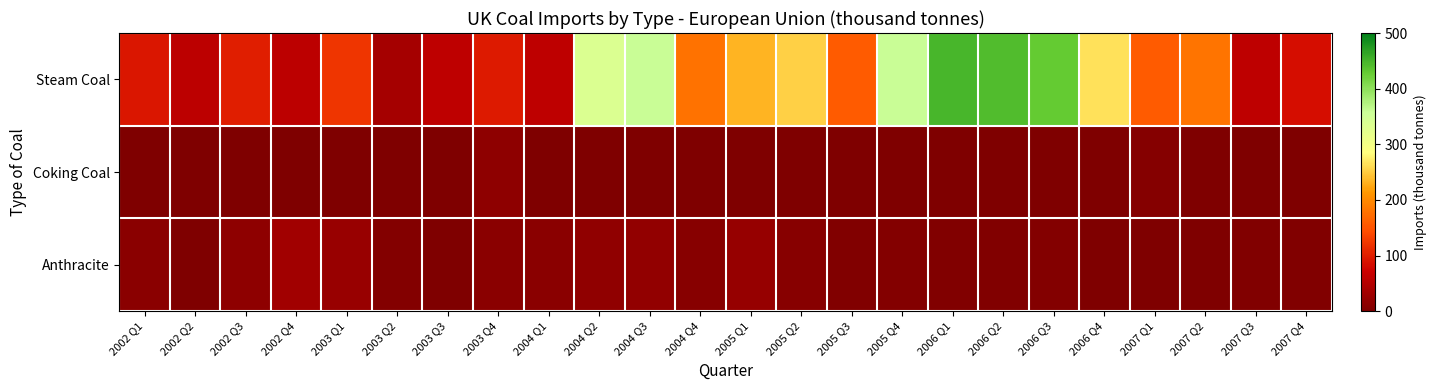

Between 2004 Q1 and 2006 Q2, which series saw the biggest shift?

Steam Coal